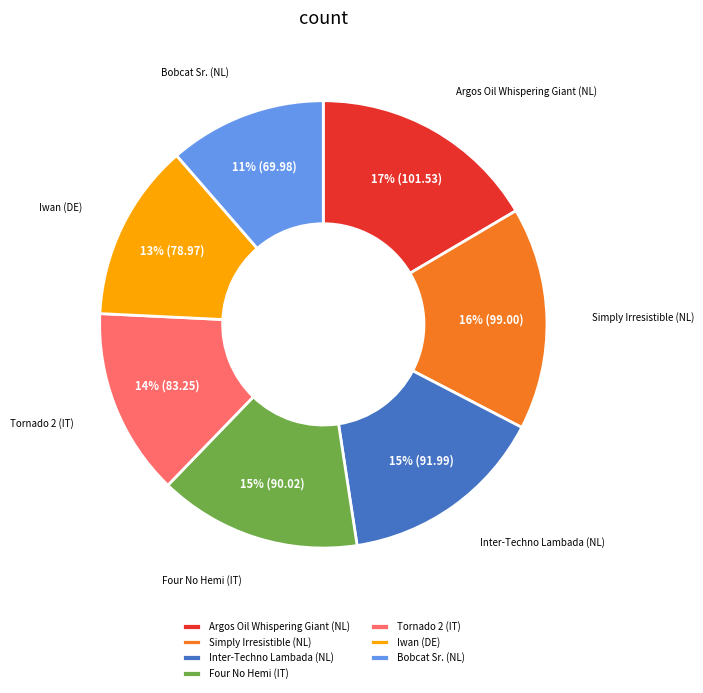

To the nearest percent, what portion does Tornado 2 (IT) represent?

14%